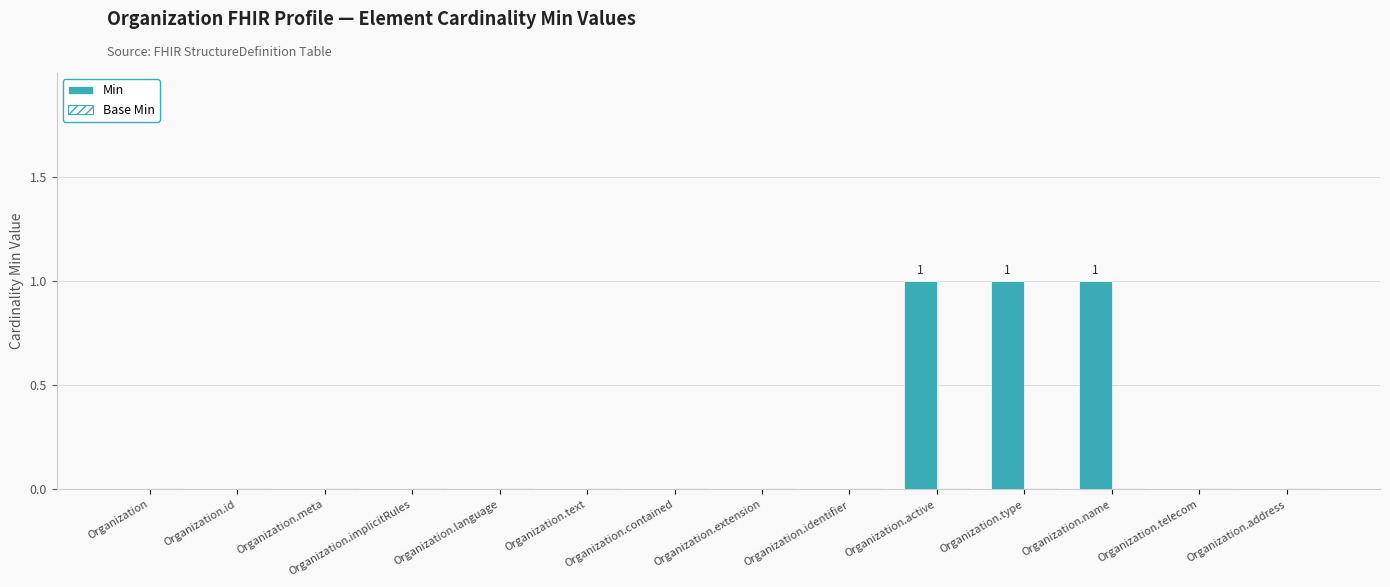

True or false: the data shows 1 at Organization.

False